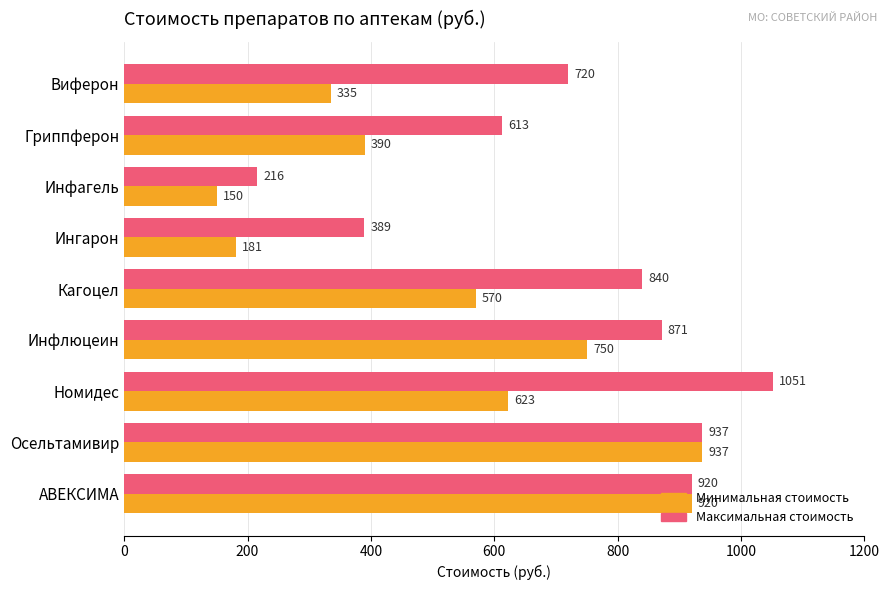

How many data points does each series have?

9